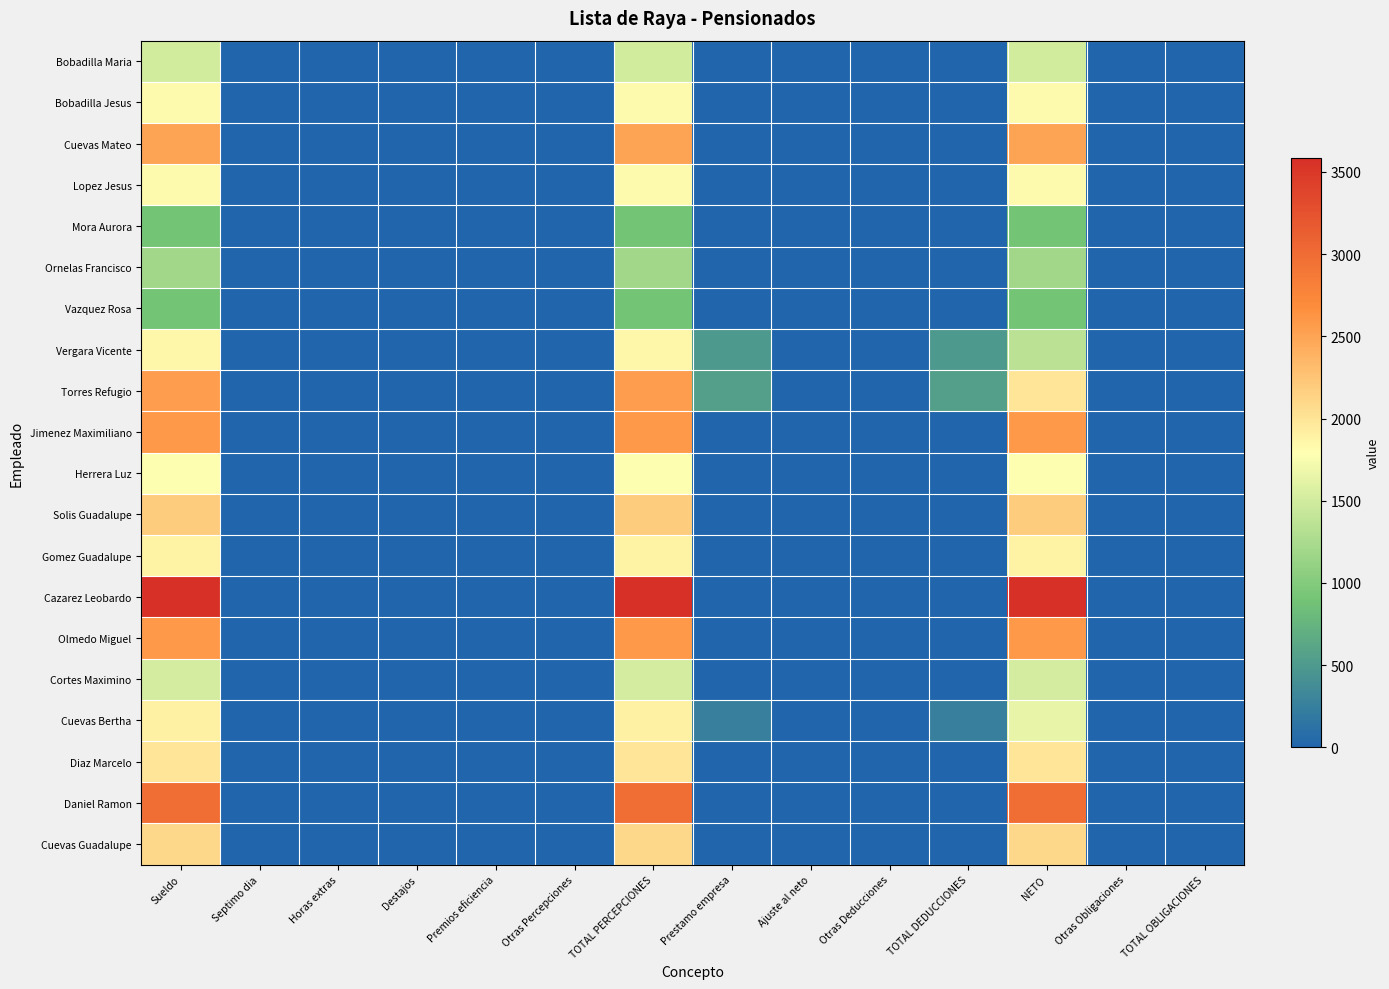

Which series has the largest total across all categories?

Cazarez Leobardo